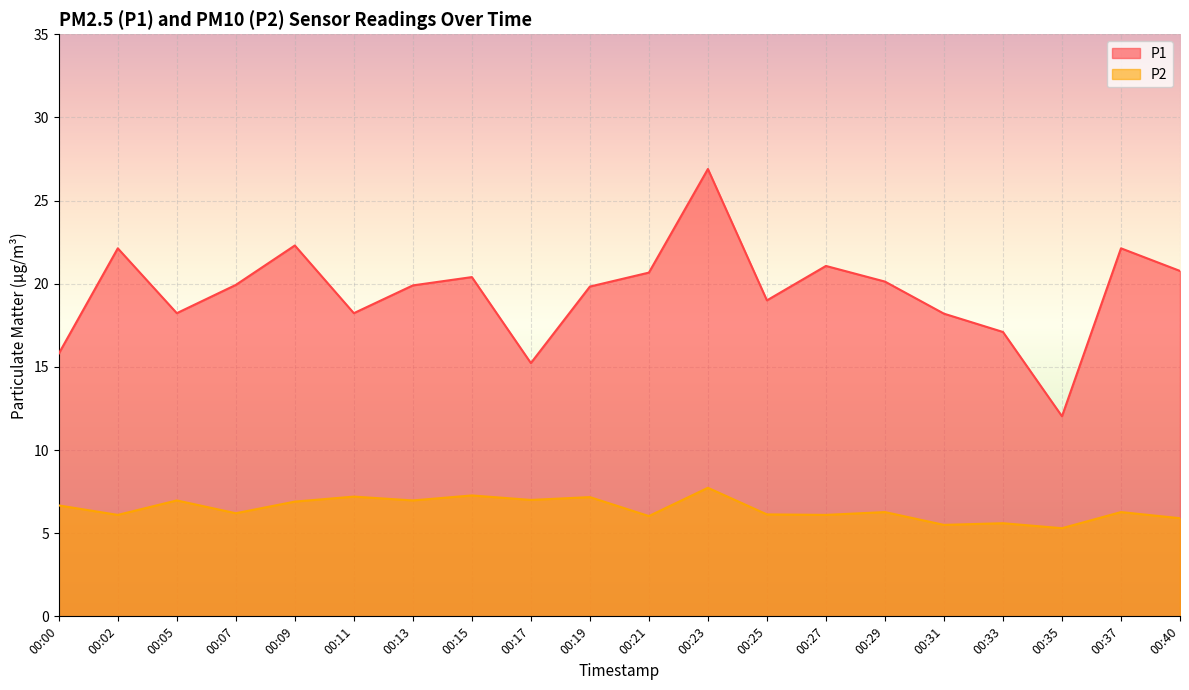

Which series has the widest spread of values?

P1